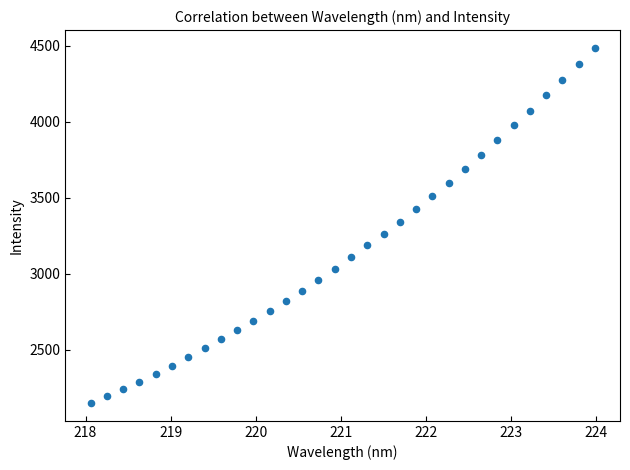

What is the range of X values (max minus min)?

5.9